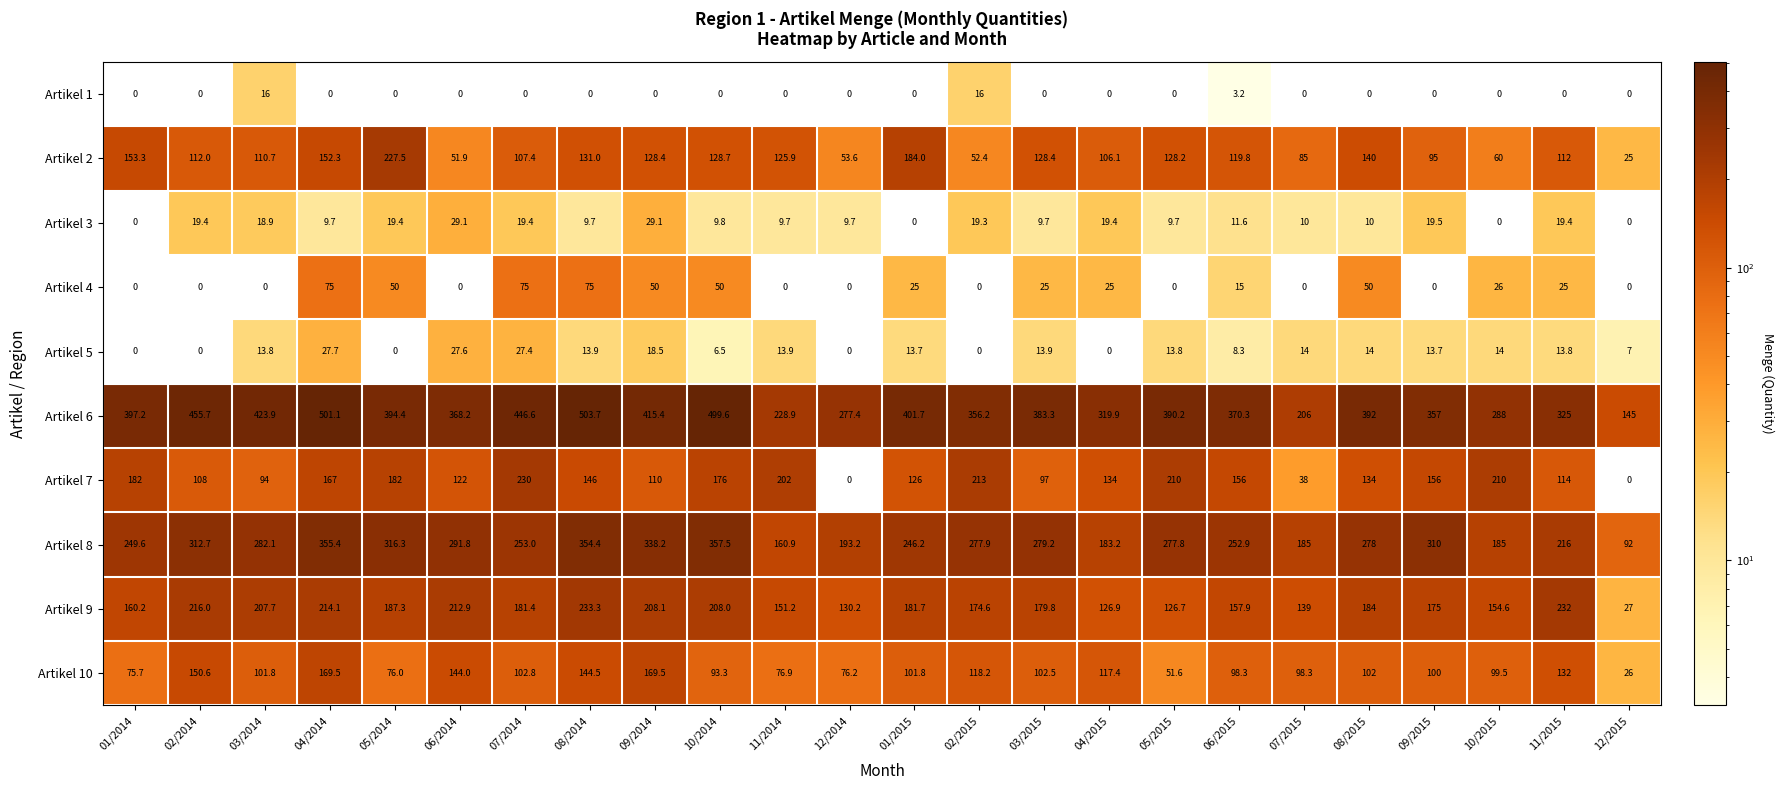

The value of Artikel 3 at 08/2015 is 15.5. True or false?

False